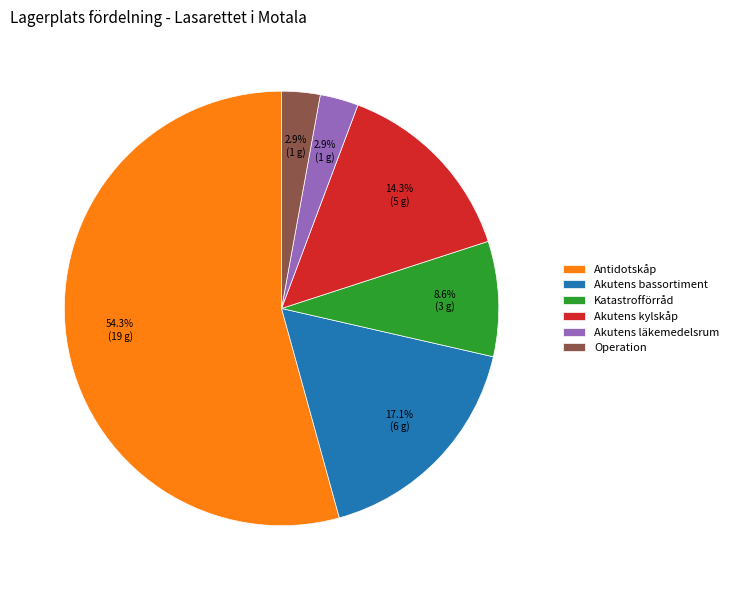

What percentage is the Akutens läkemedelsrum slice, to the nearest percent?

3%